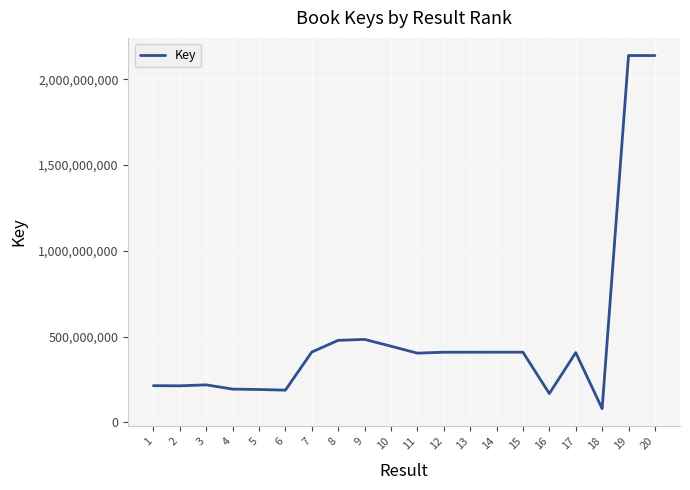

What is the difference between the maximum and minimum values?

2057790899